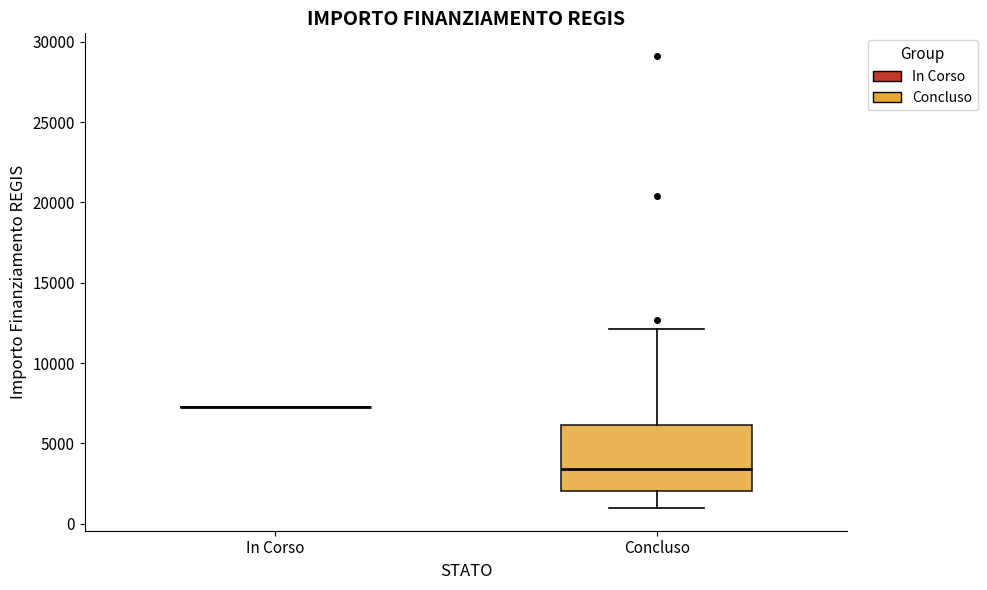

Reading left to right, read every box against the y-axis: the position of its median line, the range the box covers, and the ends of its whiskers. The values are not printed on the chart, so give them approximately, as read against the axis.

In Corso: box collapsed to a line at 7500, whiskers 7500 to 7500
Concluso: median 3500, box 2000 to 6000, whiskers 1000 to 12000